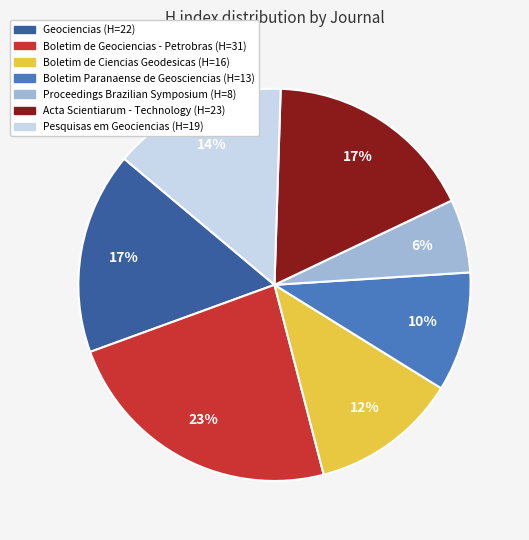

The Geociencias slice represents 7% of the pie. True or false?

False